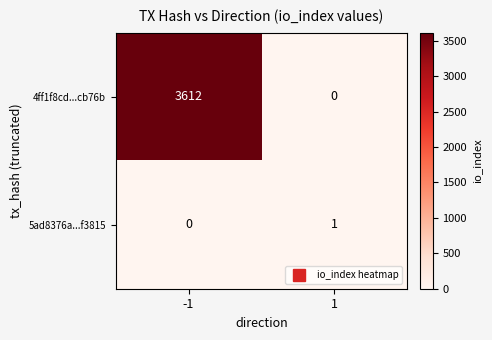

Between -1 and 1, which series saw the biggest shift?

4ff1f8cd...cb76b